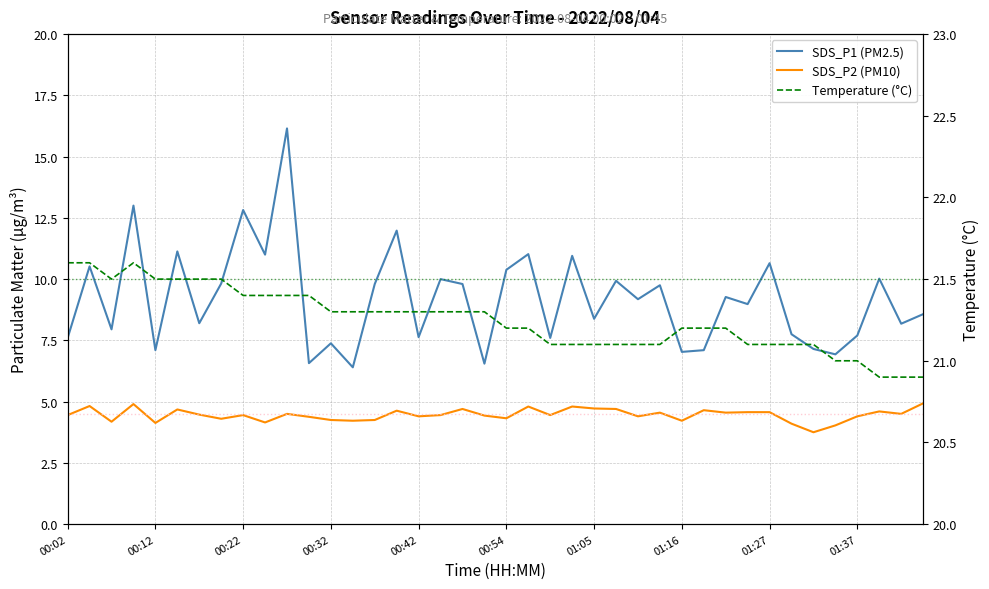

Is the value of SDS_P2 (PM10) at 12 greater than the value of SDS_P1 (PM2.5) at 19?

No